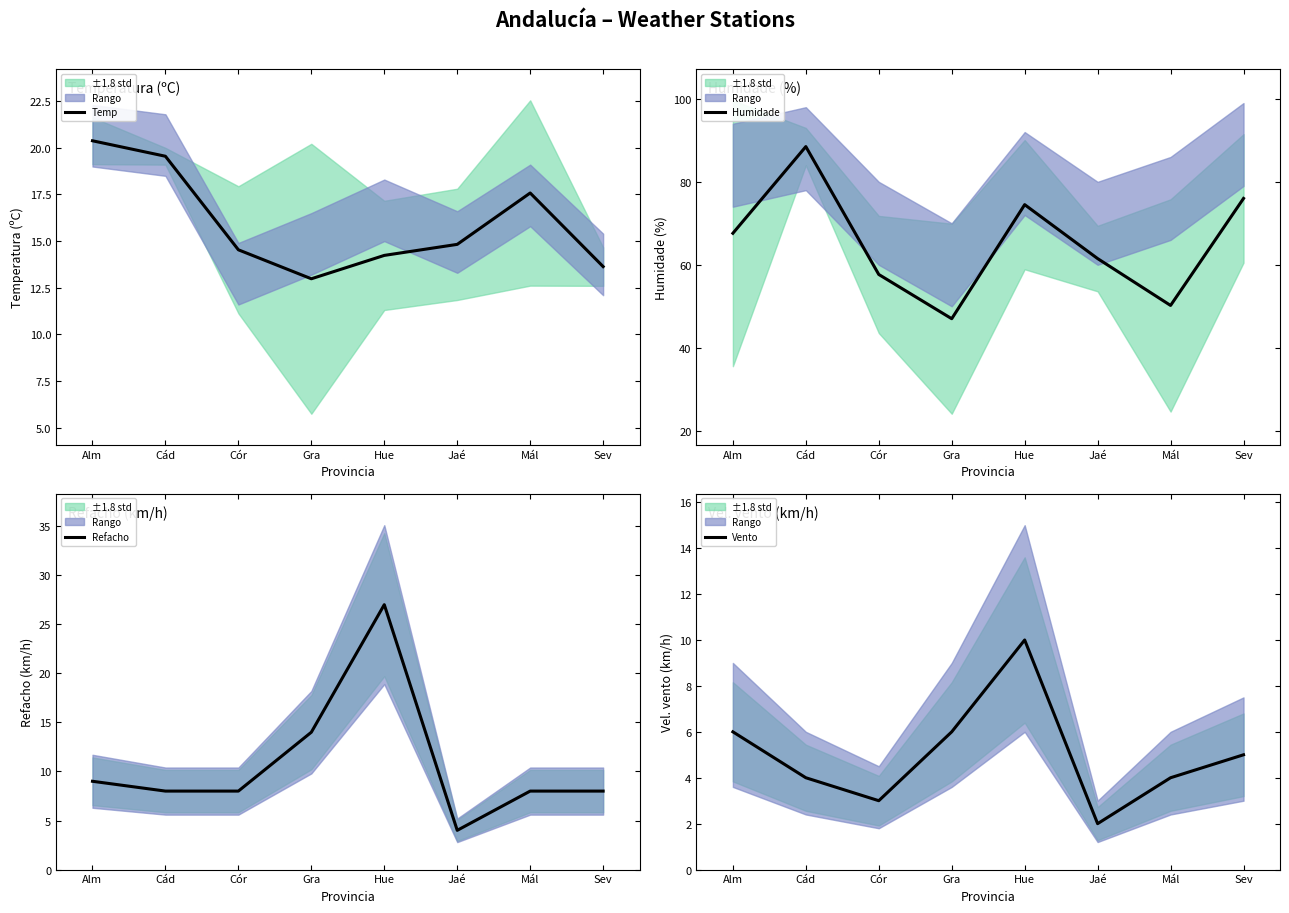

The value of Humidade at Hue is 74.5. True or false?

True